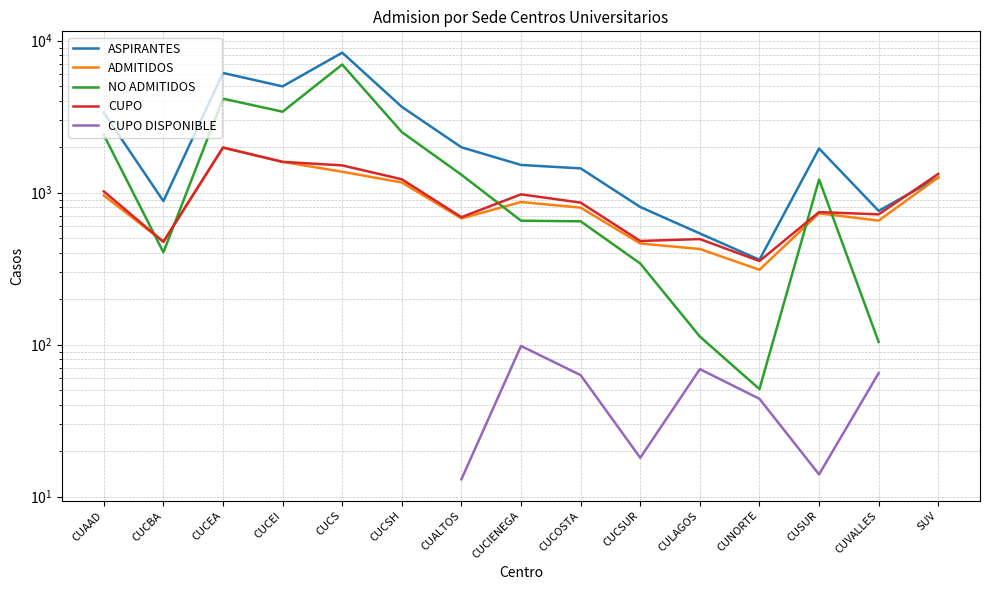

Between which two adjacent categories do NO ADMITIDOS and CUPO first intersect?

CUAAD and CUCBA